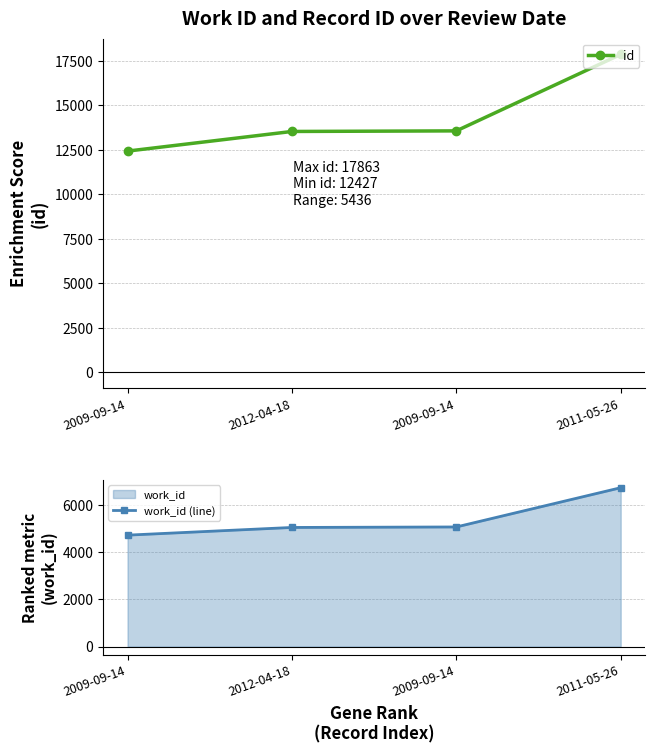

What is the sum of all work_id (line) values?

21520